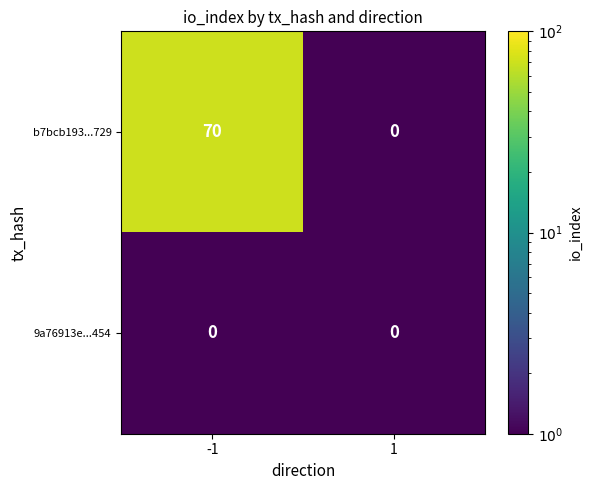

Reading left to right, what are all the values shown in this chart?

b7bcb193...729: 70	0
9a76913e...454: 0	0